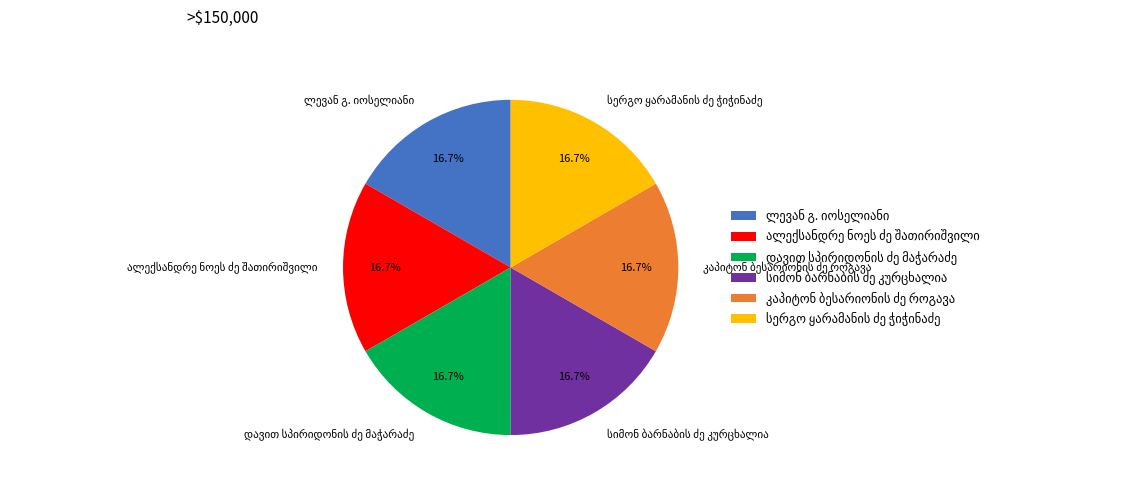

Is there a majority slice in this chart?

No